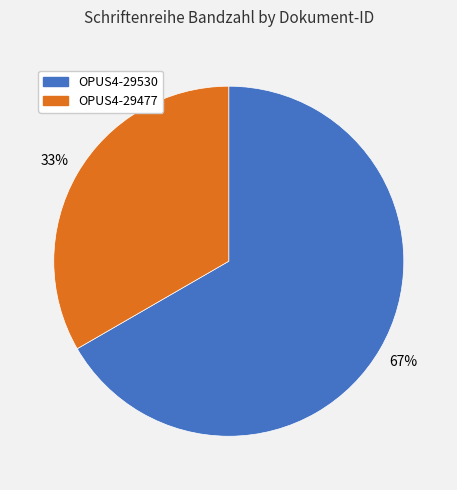

What percentage is the OPUS4-29530 slice, to the nearest percent?

67%